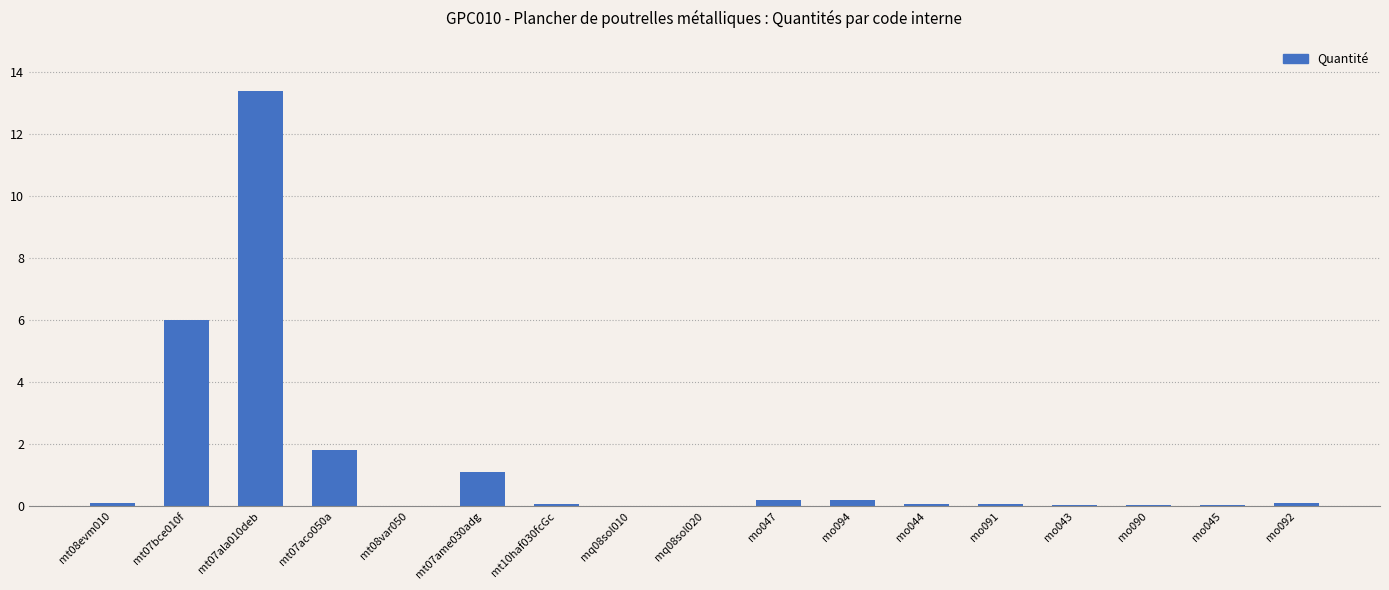

The value at mt07ala010deb is 13.4. True or false?

True